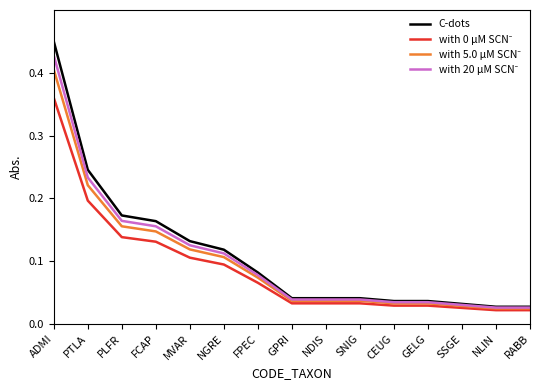

What position from the left is SNIG?

10